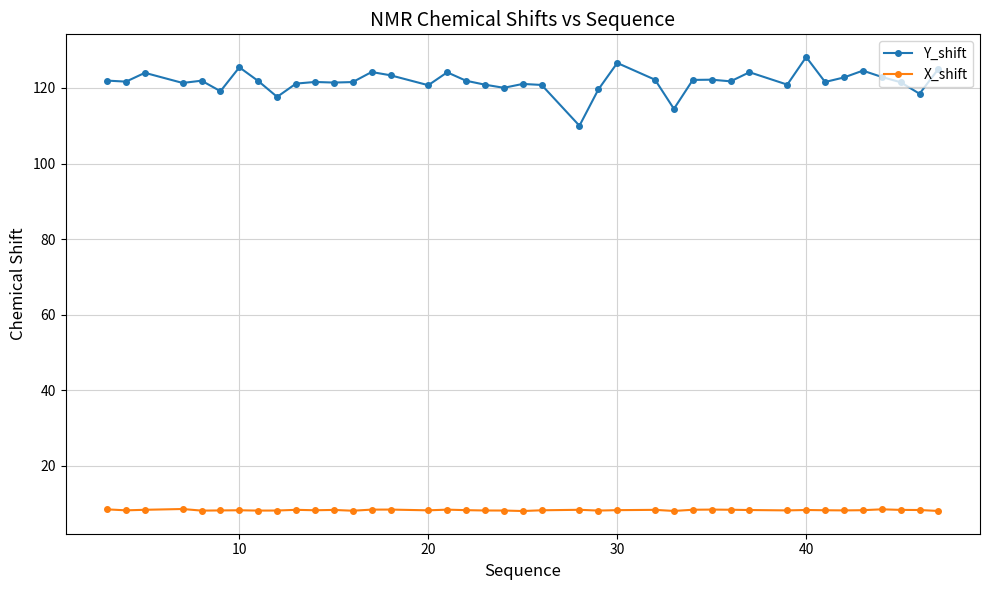

What is the average value of the X_shift series?

8.2